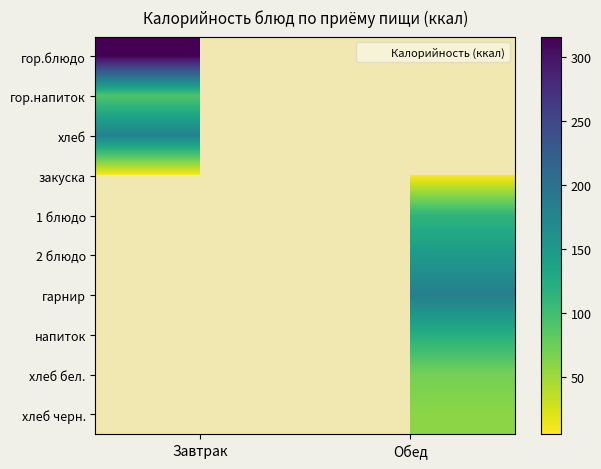

The value of закуска at Обед is 6.9. True or false?

True